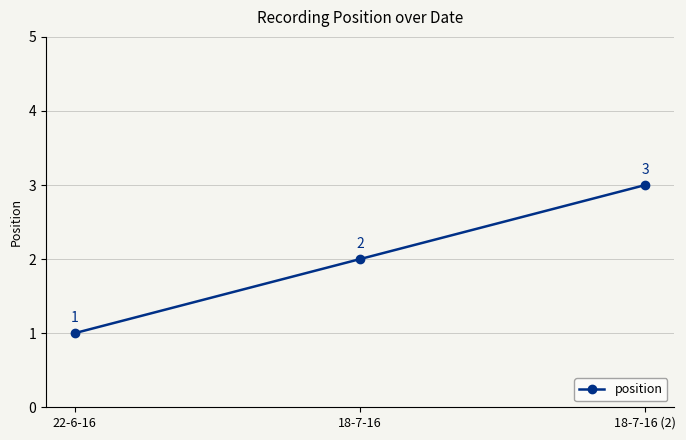

What is the greatest value displayed?

3